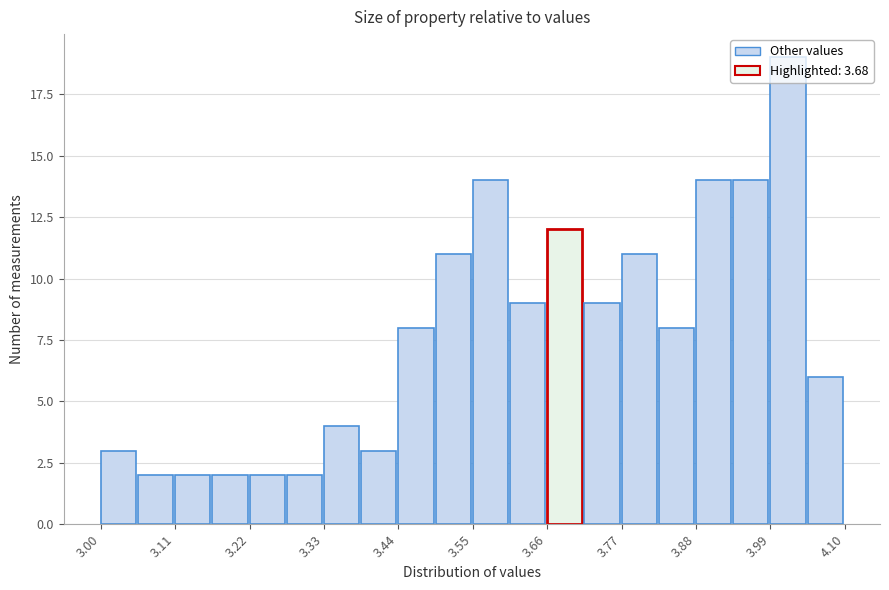

Around what value on the x-axis is the tallest bar? Give the approximate position of its centre, as read against the axis.

4.02